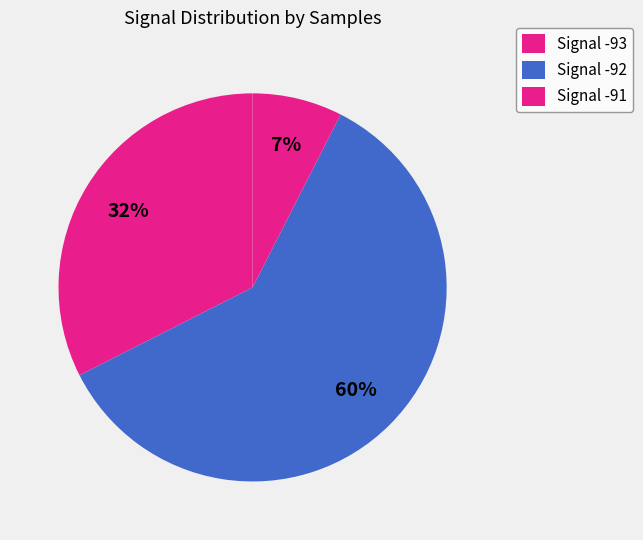

How many segments does this pie chart have?

3